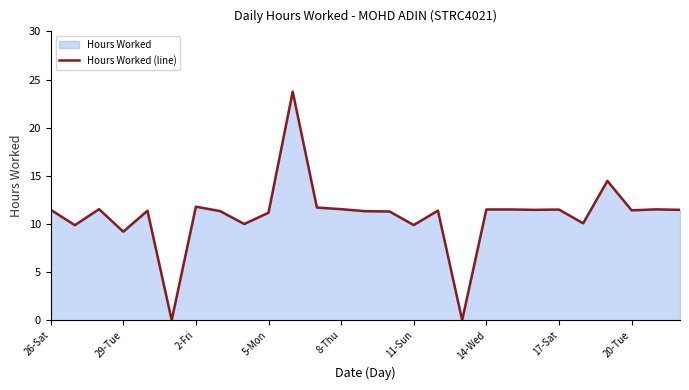

What is the change in value from 2-Fri to 5-Mon?

-0.6